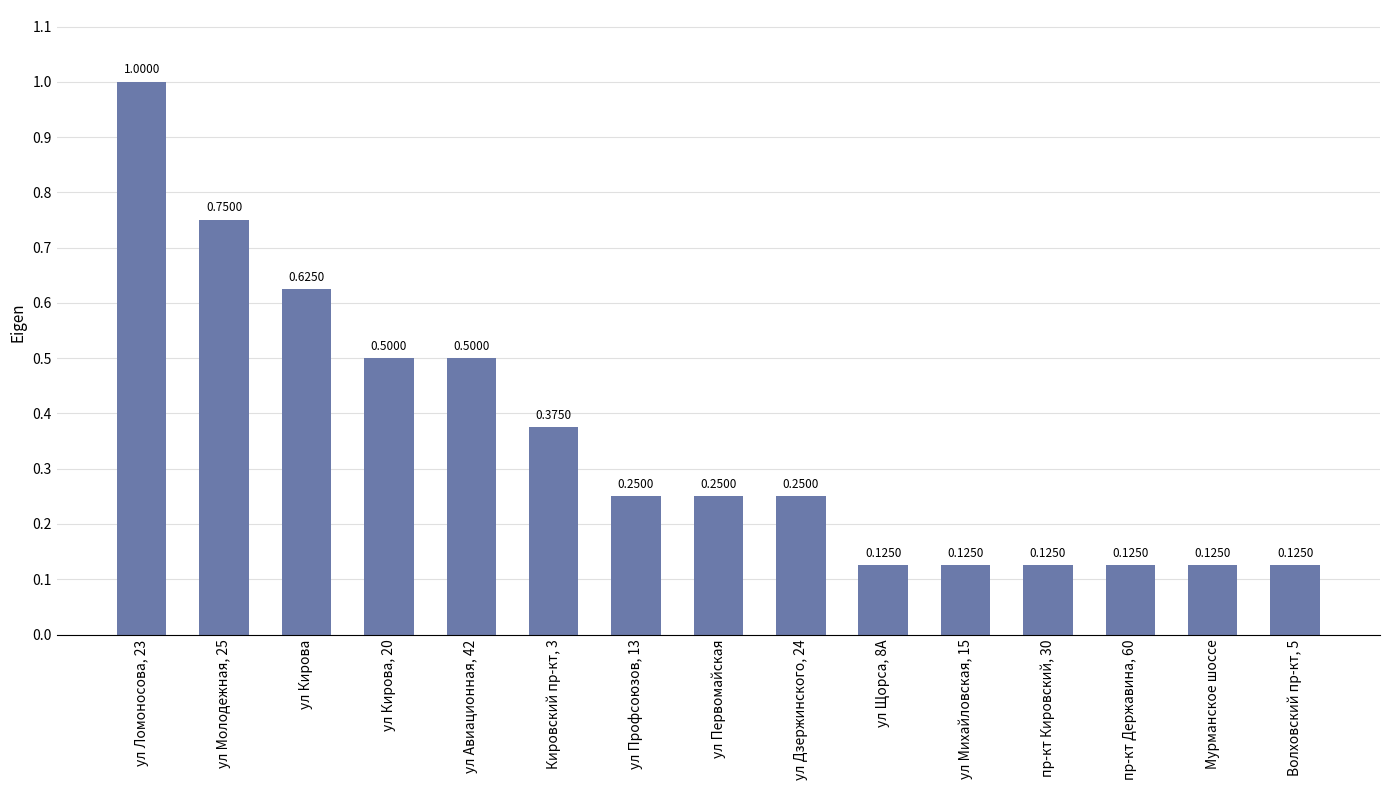

What is the label of the 8th bar from the left?

ул Первомайская